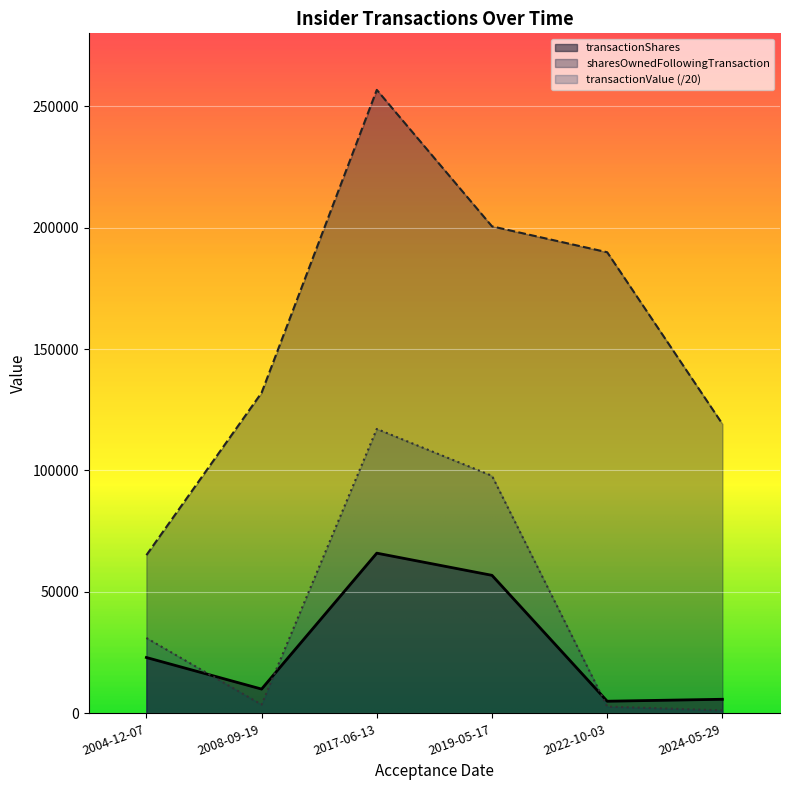

How many lines are shown in the chart?

3